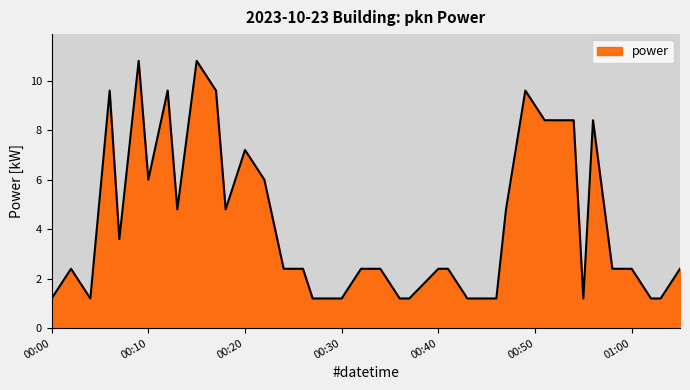

What is the greatest value displayed?

10.8